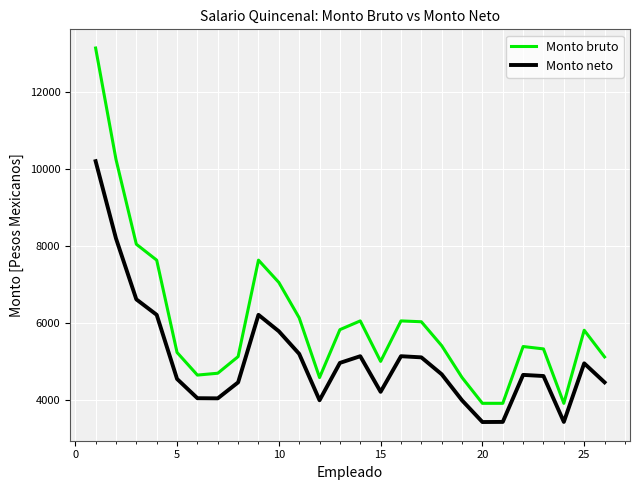

What is the minimum value for Monto neto?

3421.9